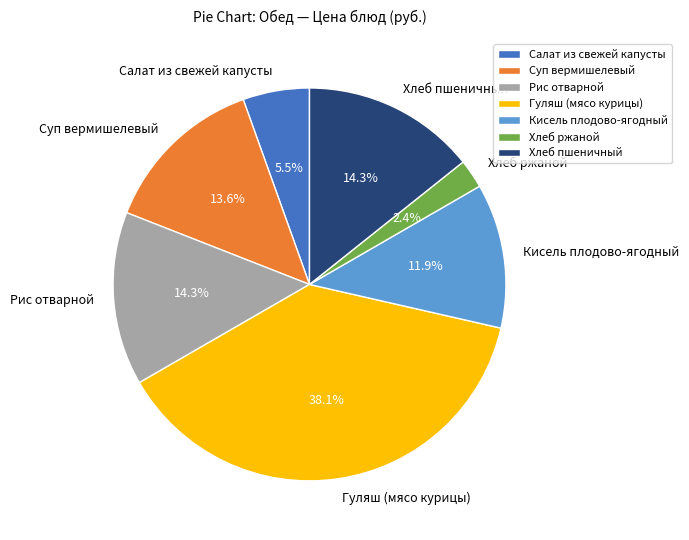

The Хлеб пшеничный slice represents 3% of the pie. True or false?

False